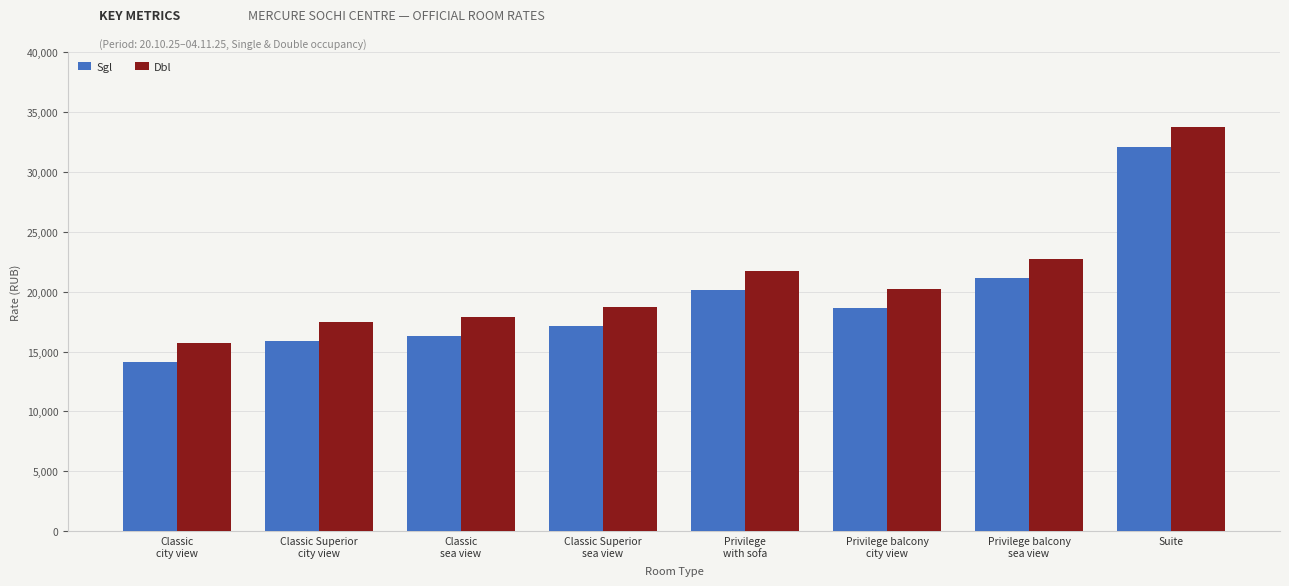

List the series in order of their overall mean, highest first.

Dbl, Sgl